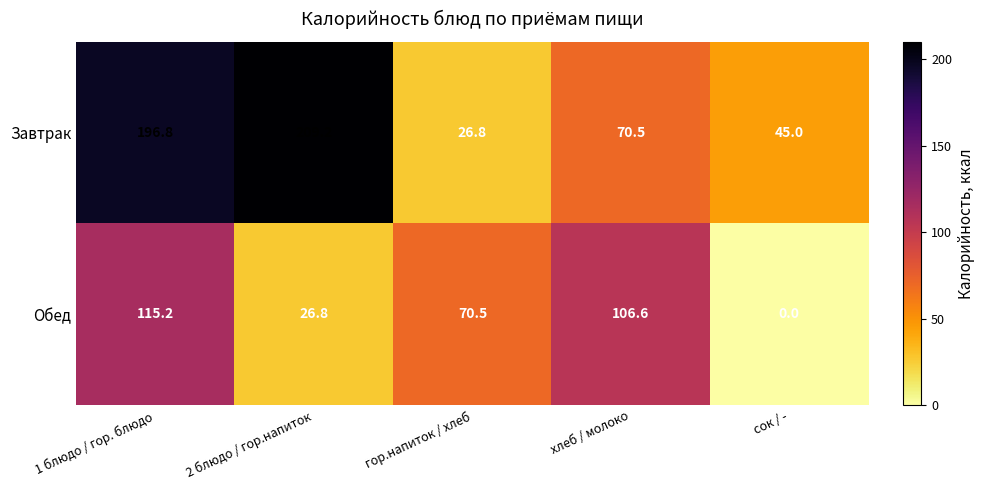

What is the total value across all series at 2 блюдо / гор.напиток?

236.0